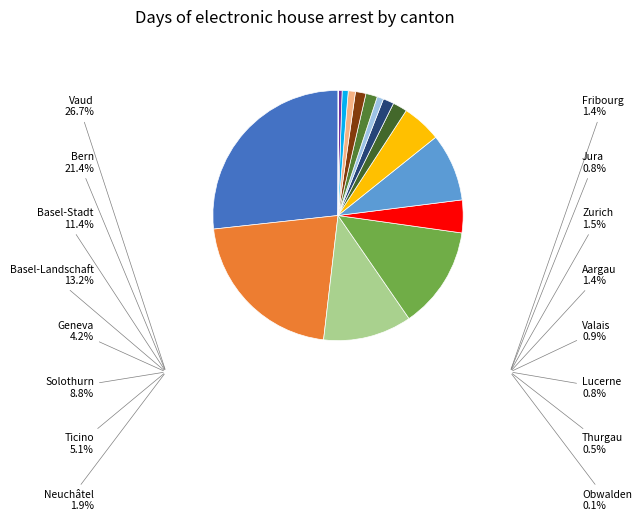

How many slices are in this pie chart?

16